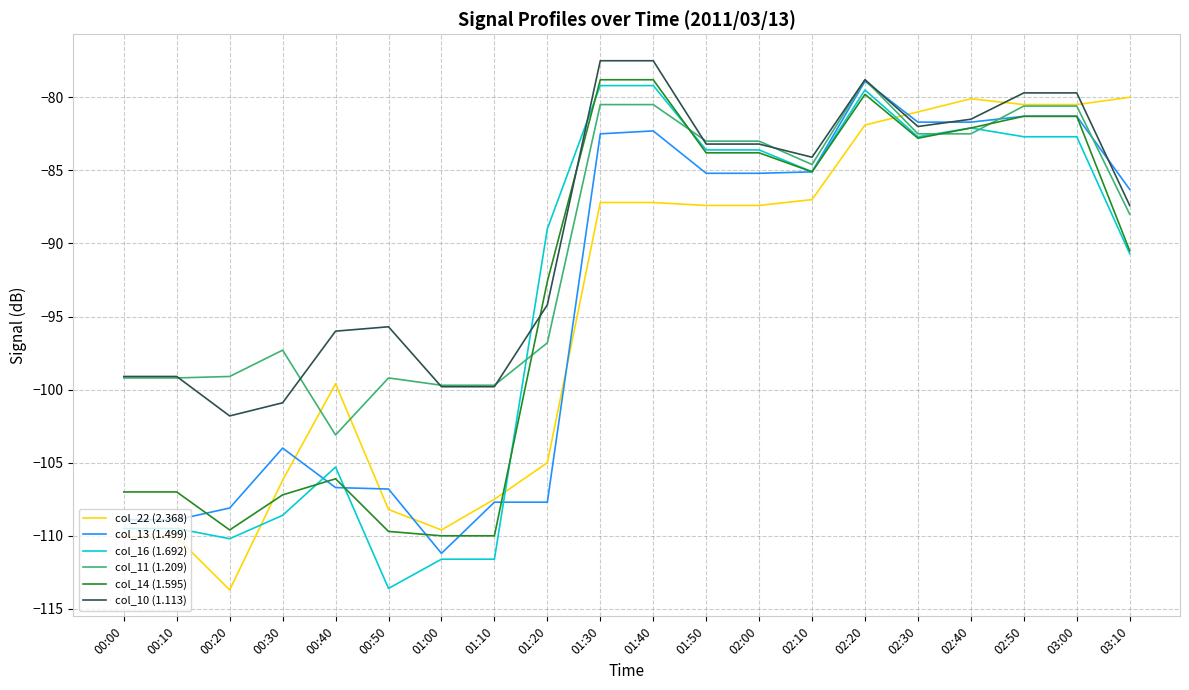

What position from the right is 01:40?

10